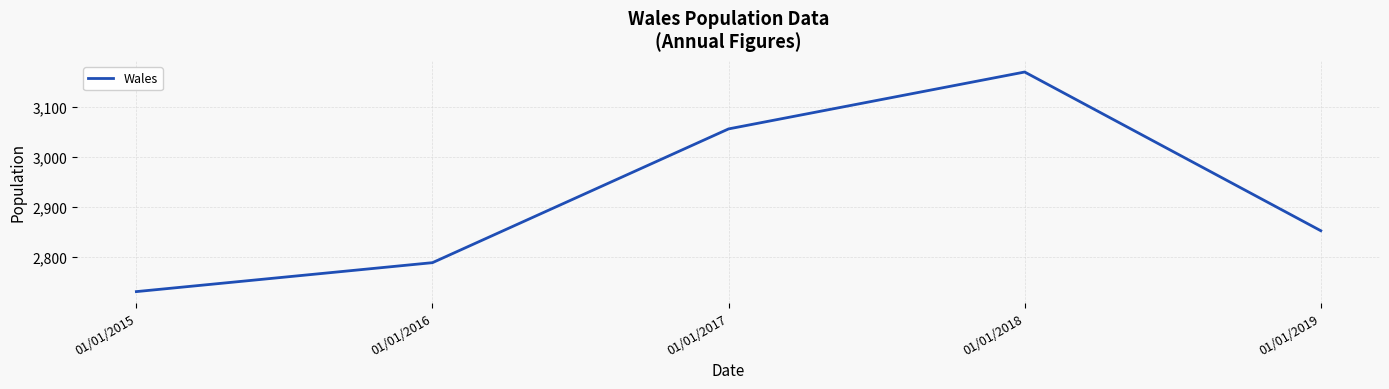

What is the approximate value at 01/01/2016, to the nearest 5?

2790